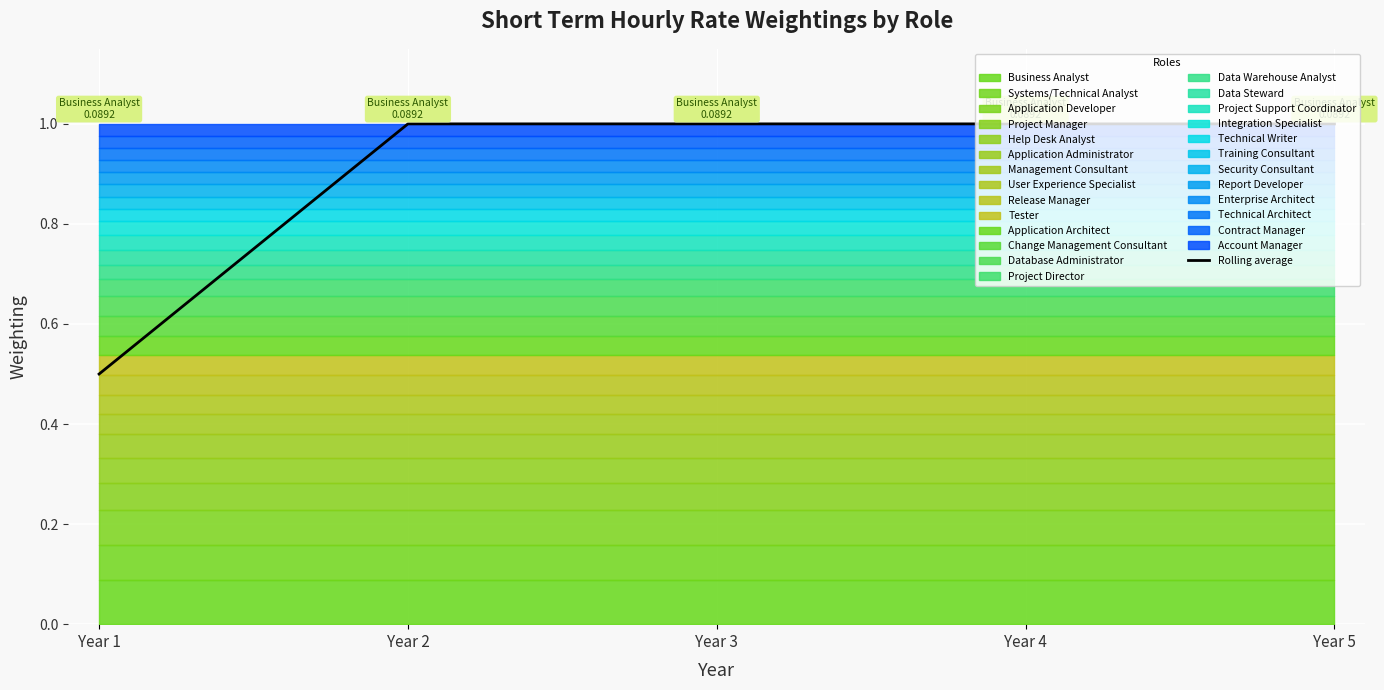

Read the value at Year 4.

1.0